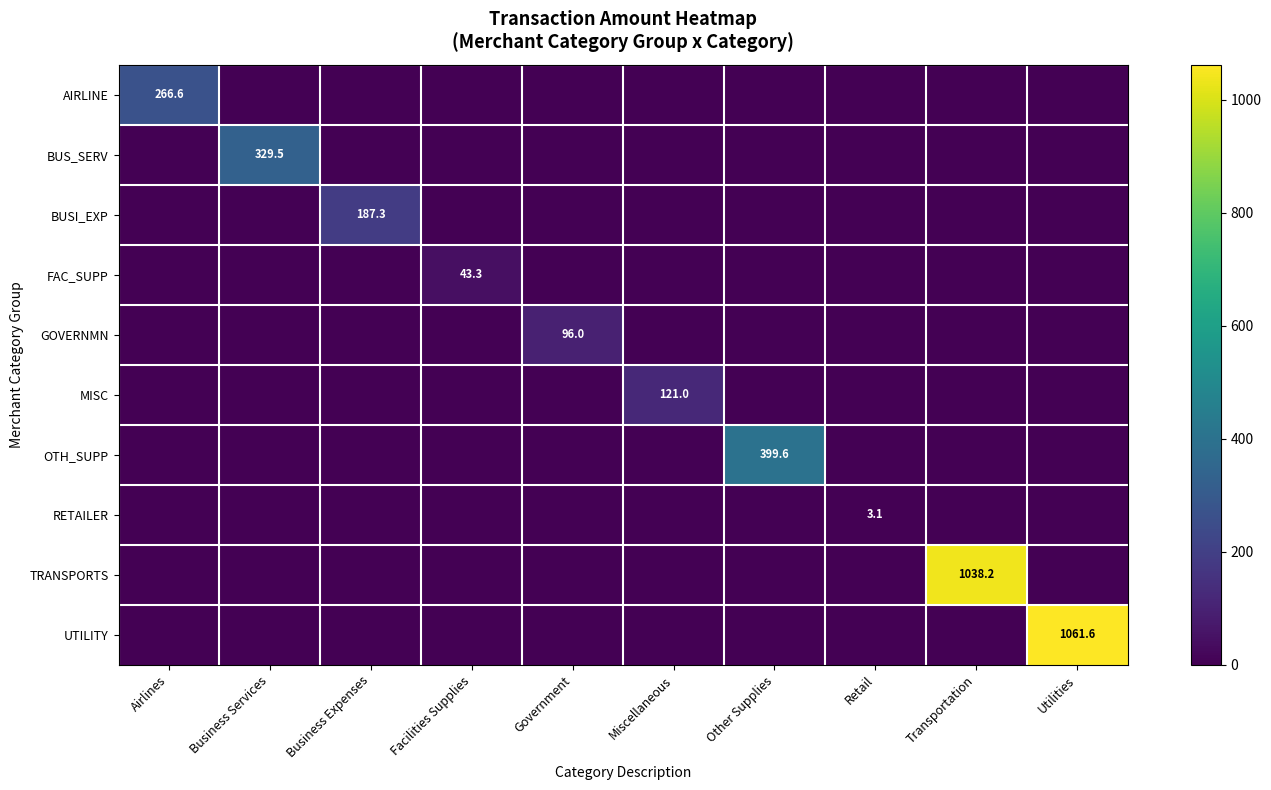

Rank the series at Facilities Supplies from highest to lowest value.

FAC_SUPP, AIRLINE, BUS_SERV, BUSI_EXP, GOVERNMN, MISC, OTH_SUPP, RETAILER, TRANSPORTS, UTILITY